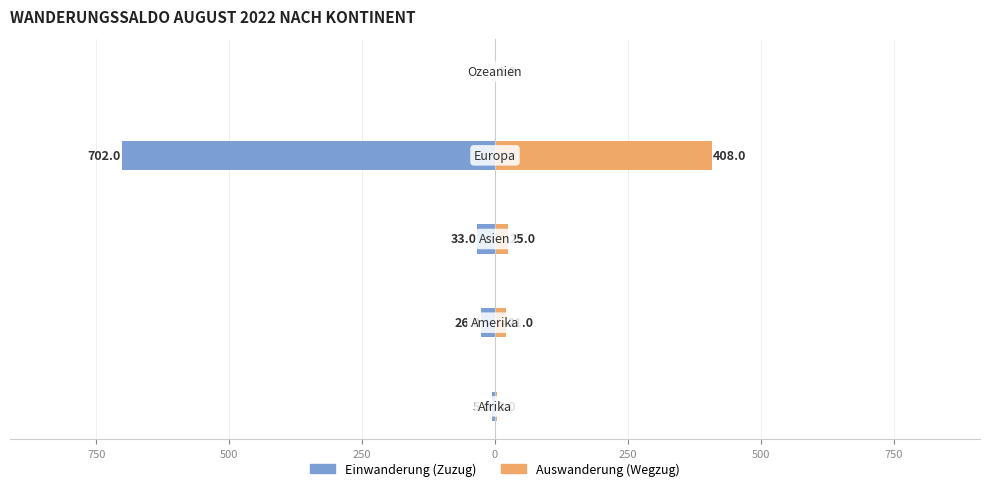

How many data points does each series have?

5